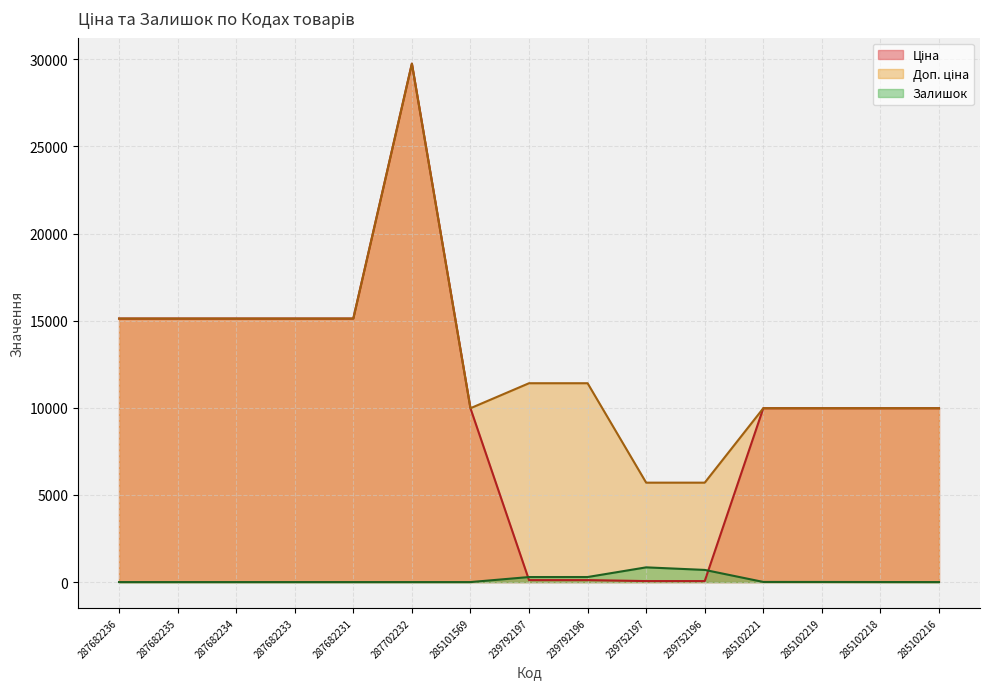

True or false: Залишок and Доп. ціна cross at least once.

False